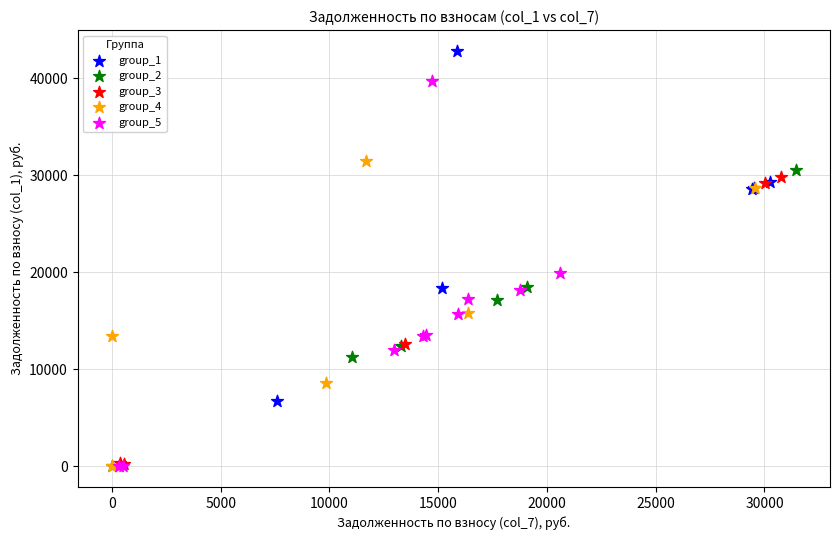

What are all the series names shown in the legend?

group_1, group_2, group_3, group_4, group_5